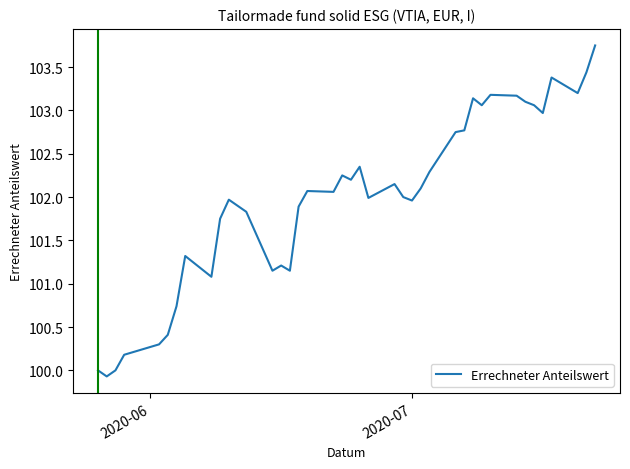

What is the minimum value shown in the chart?

99.9